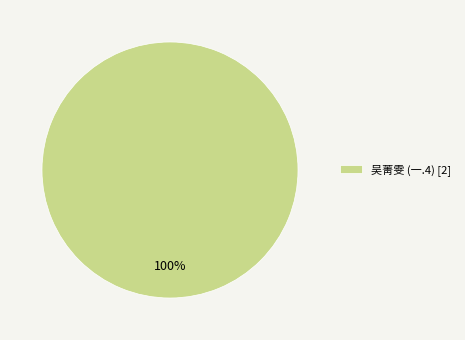

Is 吴菁雯 (一.4) [2] the majority of the pie?

Yes